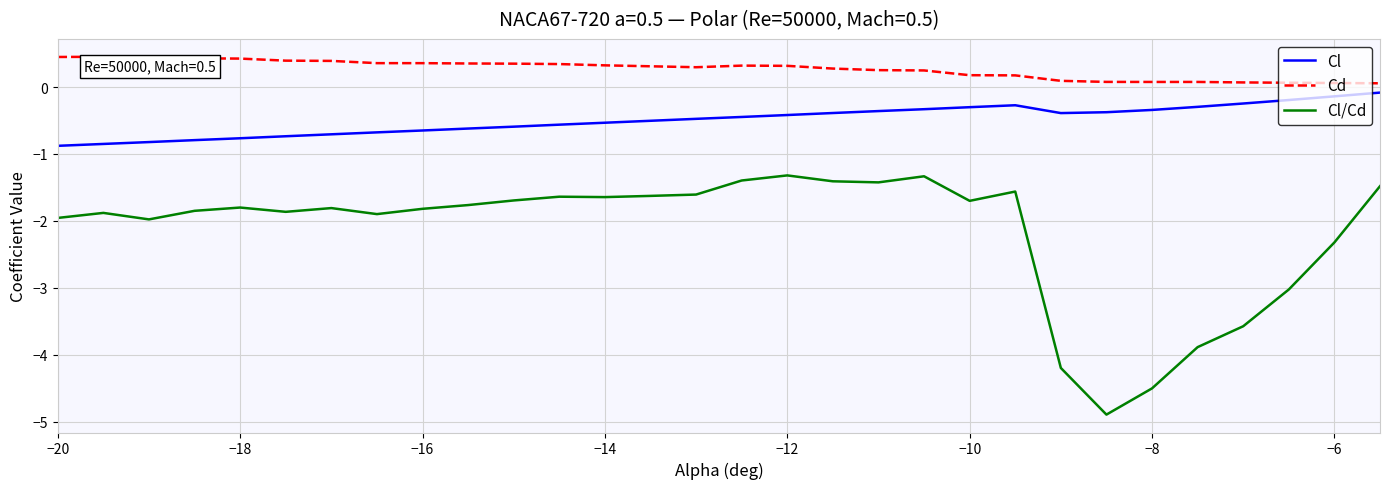

True or false: Cl/Cd and Cd intersect in this chart.

False